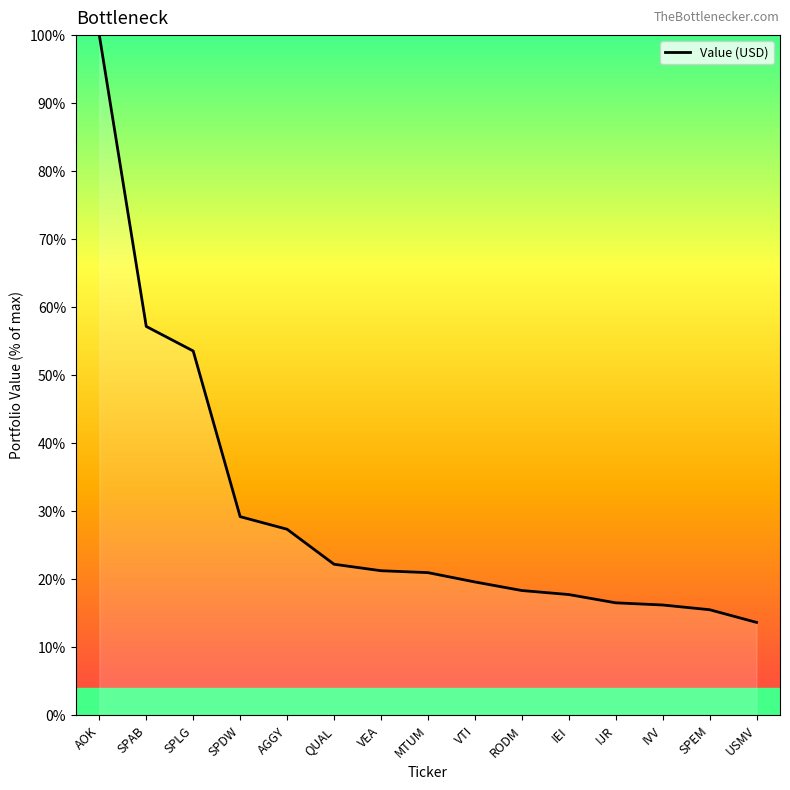

The chart shows a value of 31.8 at MTUM. True or false?

False